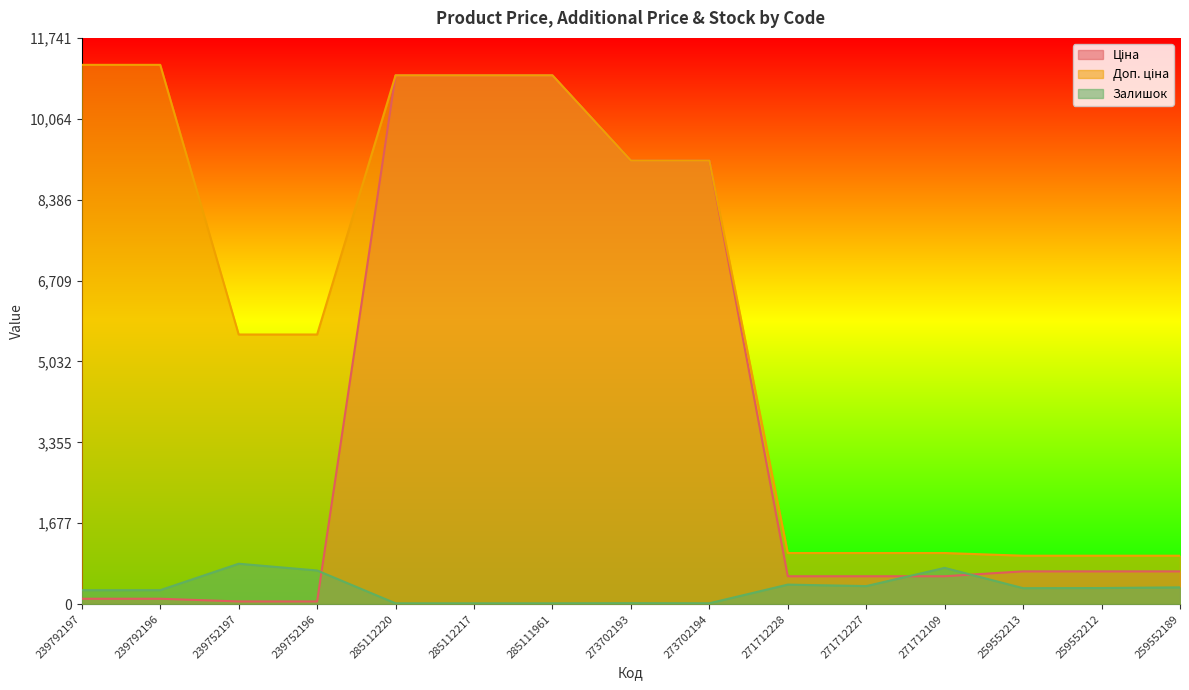

What are all the series names shown in the legend?

Ціна, Доп. ціна, Залишок